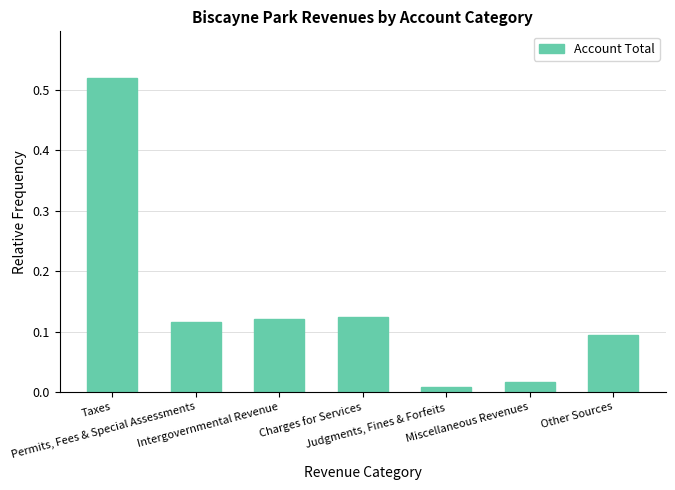

What position from the right is Intergovernmental Revenue?

5